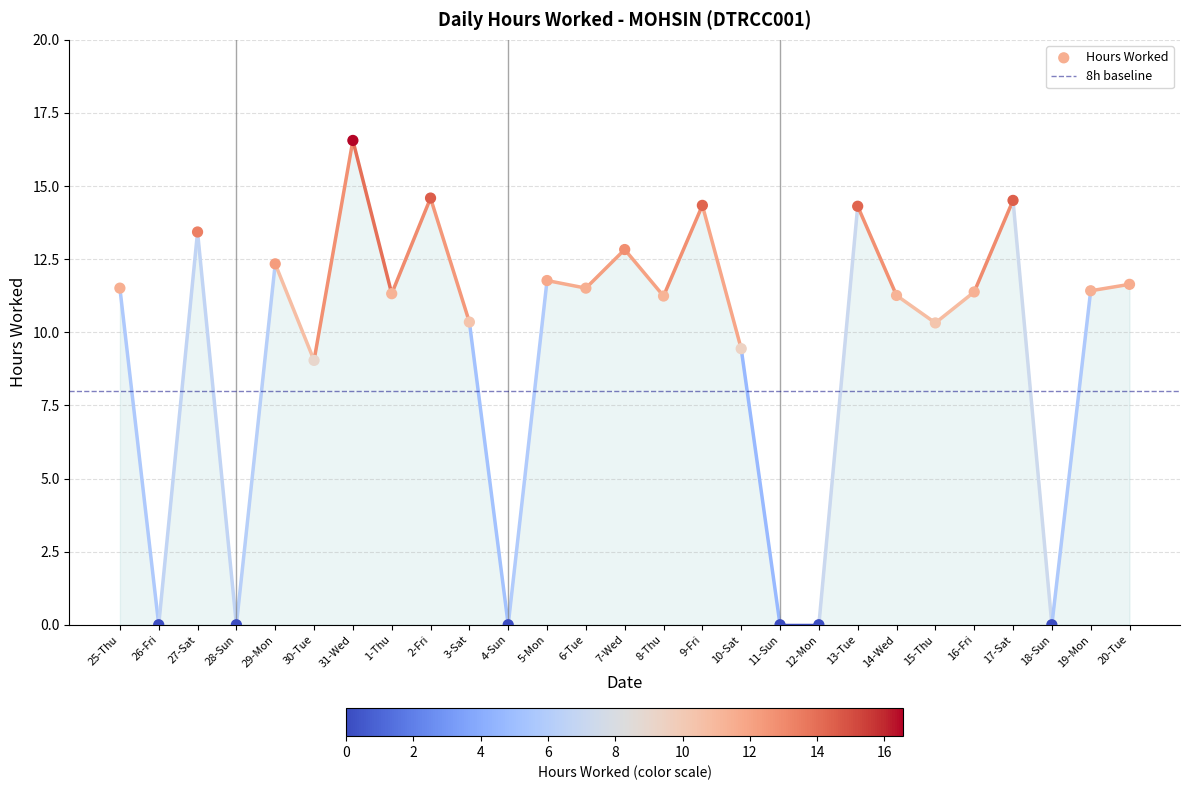

What Y value in the scatter plot is closest to 8?

9.0